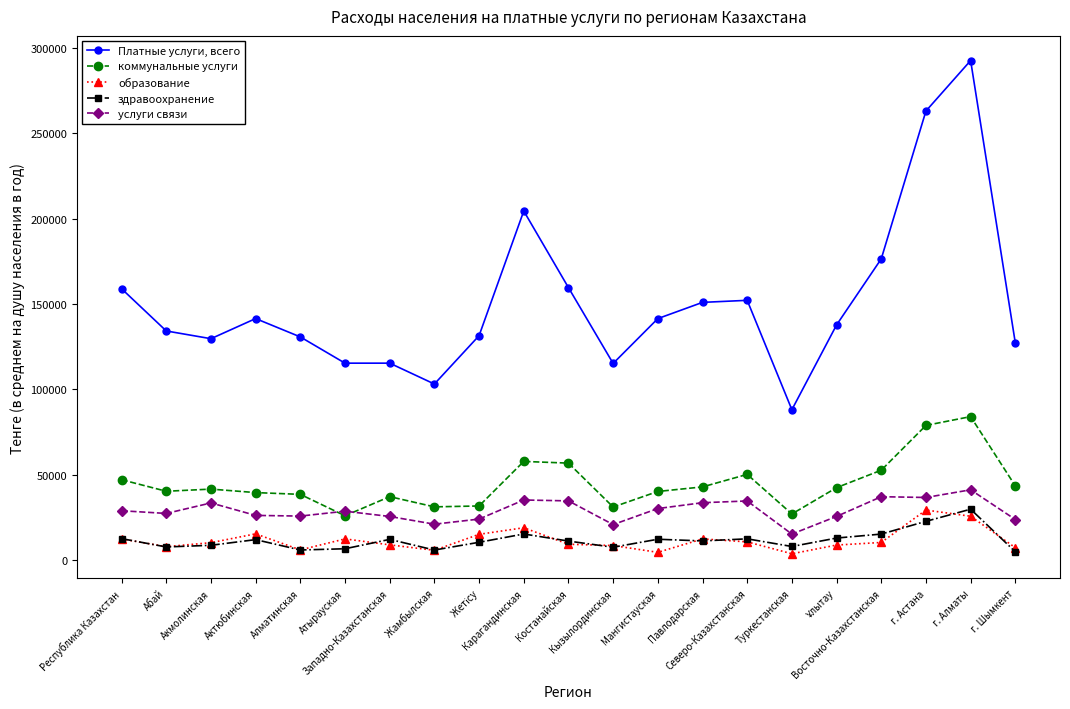

What is the difference between the second highest and minimum values in the здравоохранение series?

17847